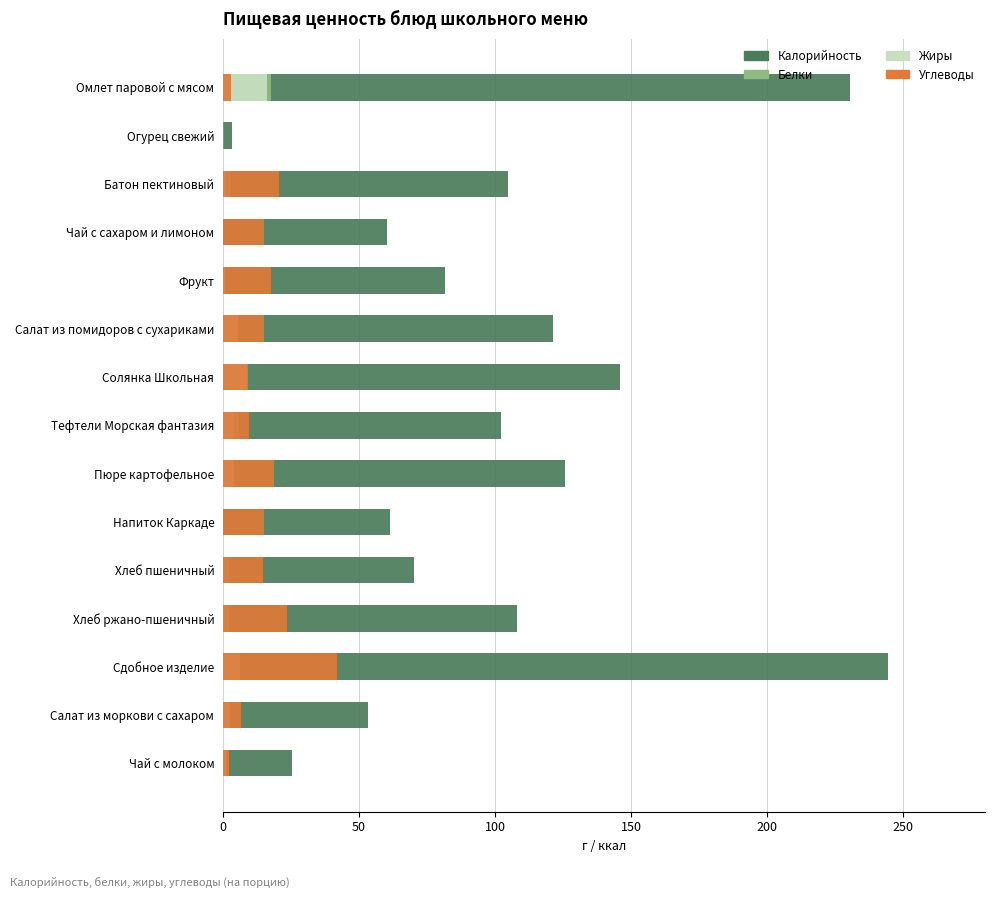

Reading right to left, what are all the values shown in this chart?

Калорийность: 25.5	53.5	244.3	108.0	70.3	61.6	125.6	102.0	145.9	121.2	81.6	60.5	104.7	3.4	230.4
Белки: 1.5	0.7	4.9	2.2	2.3	0.1	2.9	6.0	7.0	2.5	0.8	0.1	3.0	0.2	17.9
Жиры: 1.1	2.7	6.4	0.4	0.2	0.0	4.3	4.3	9.0	5.6	0.8	0.0	1.2	0.0	16.4
Углеводы: 2.3	6.6	41.9	23.8	14.8	15.3	18.8	9.8	9.2	15.2	17.8	15.0	20.6	0.6	2.9